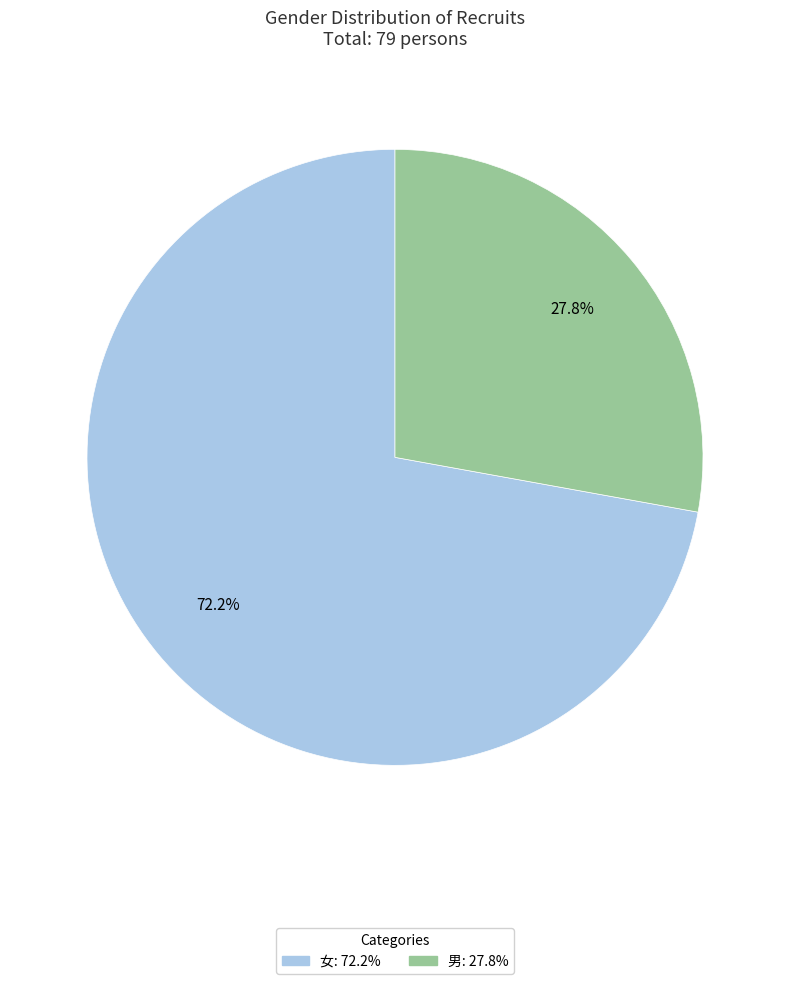

To the nearest percent, what is the difference between the 女 and 男 slice percentages?

44%